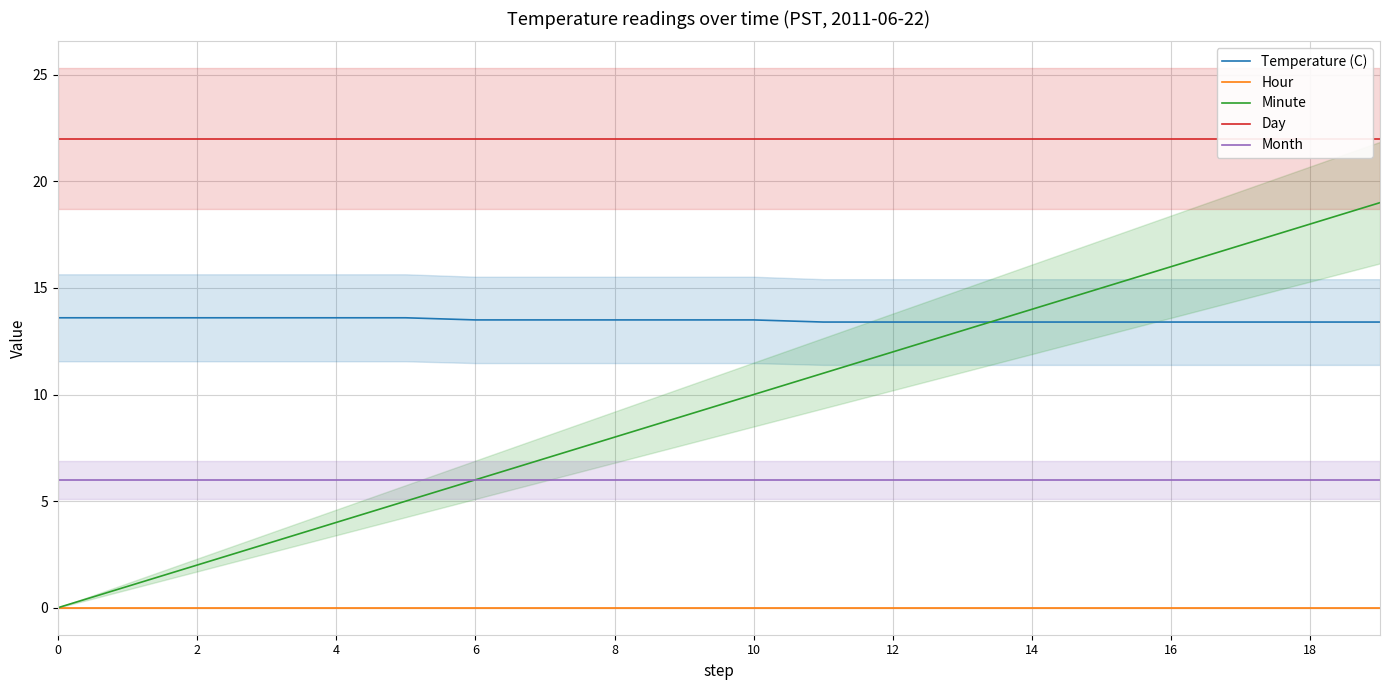

How many series are shown in this chart?

5